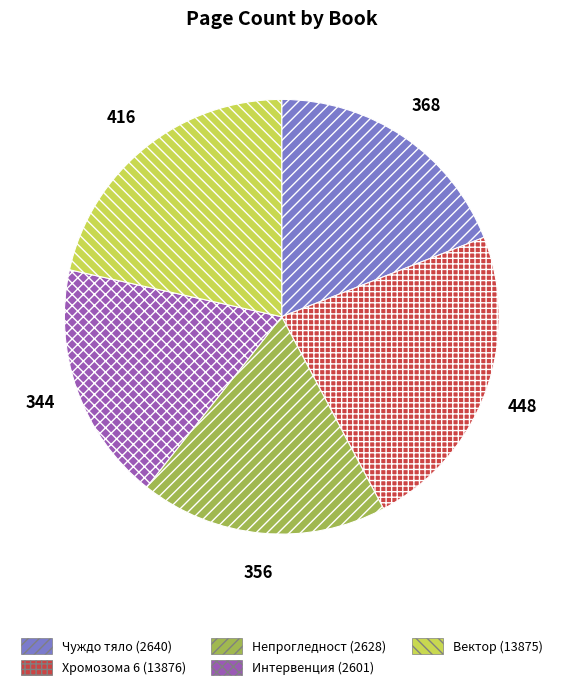

Which slice is the largest?

Хромозома 6 (13876)